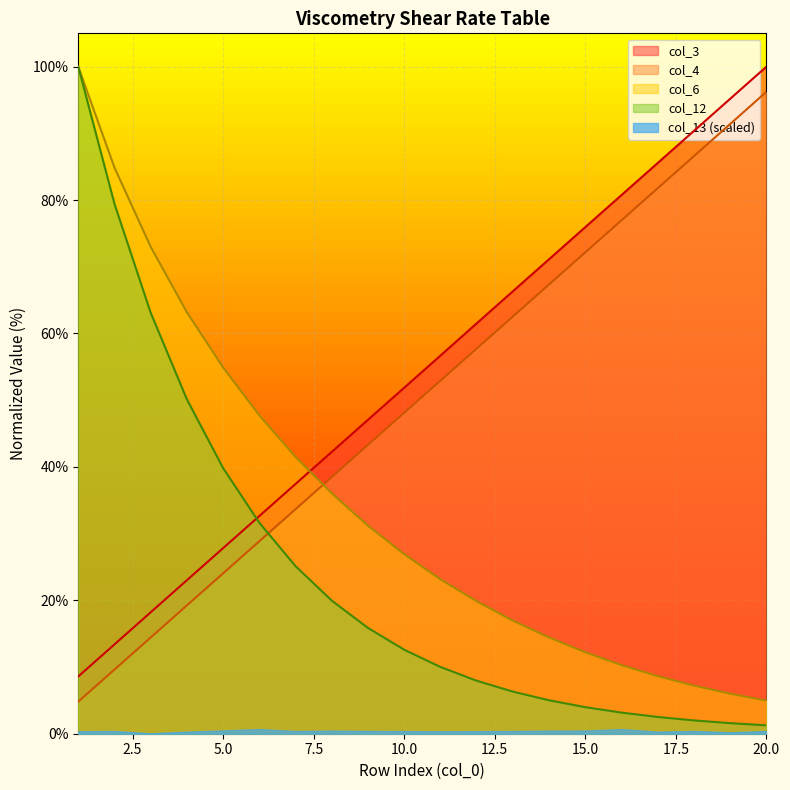

The col_4 series shows 28.7 at 4. True or false?

False